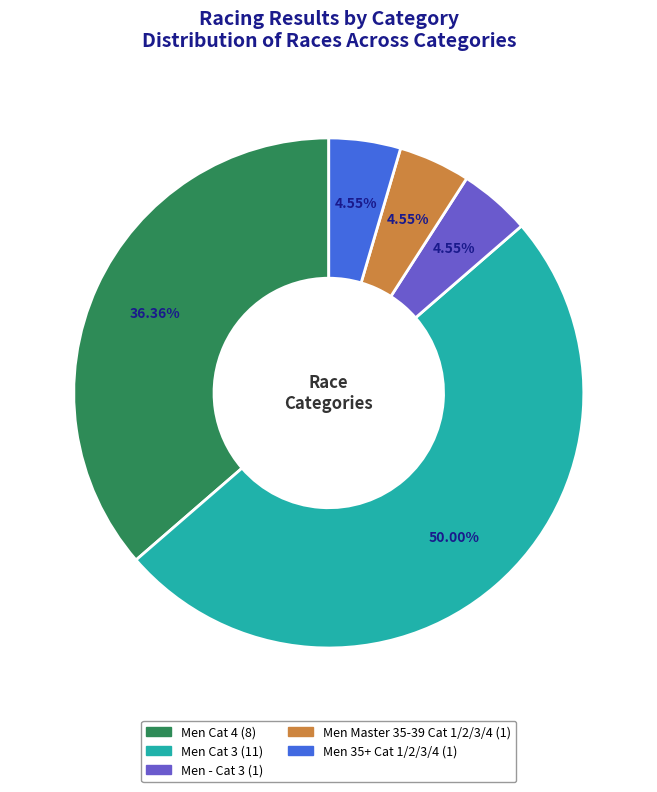

How much of the chart is everything except Men 35+ Cat 1/2/3/4?

95.5%